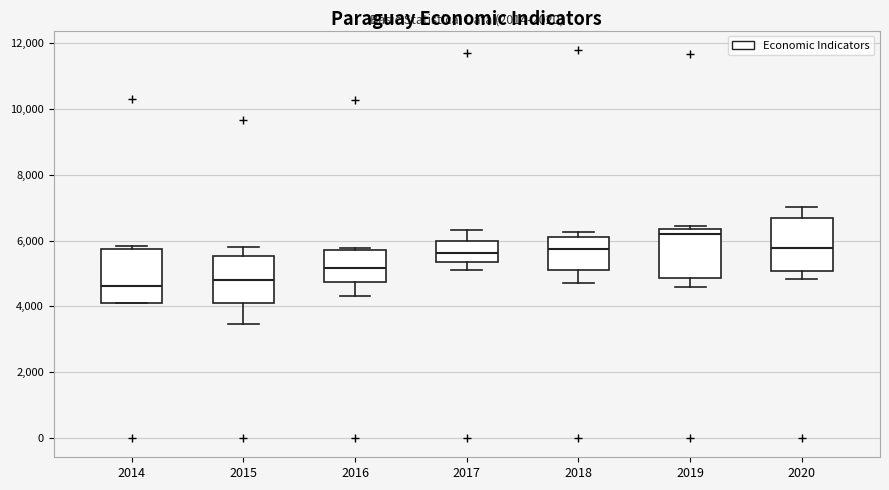

Which box has the highest median line?

2019